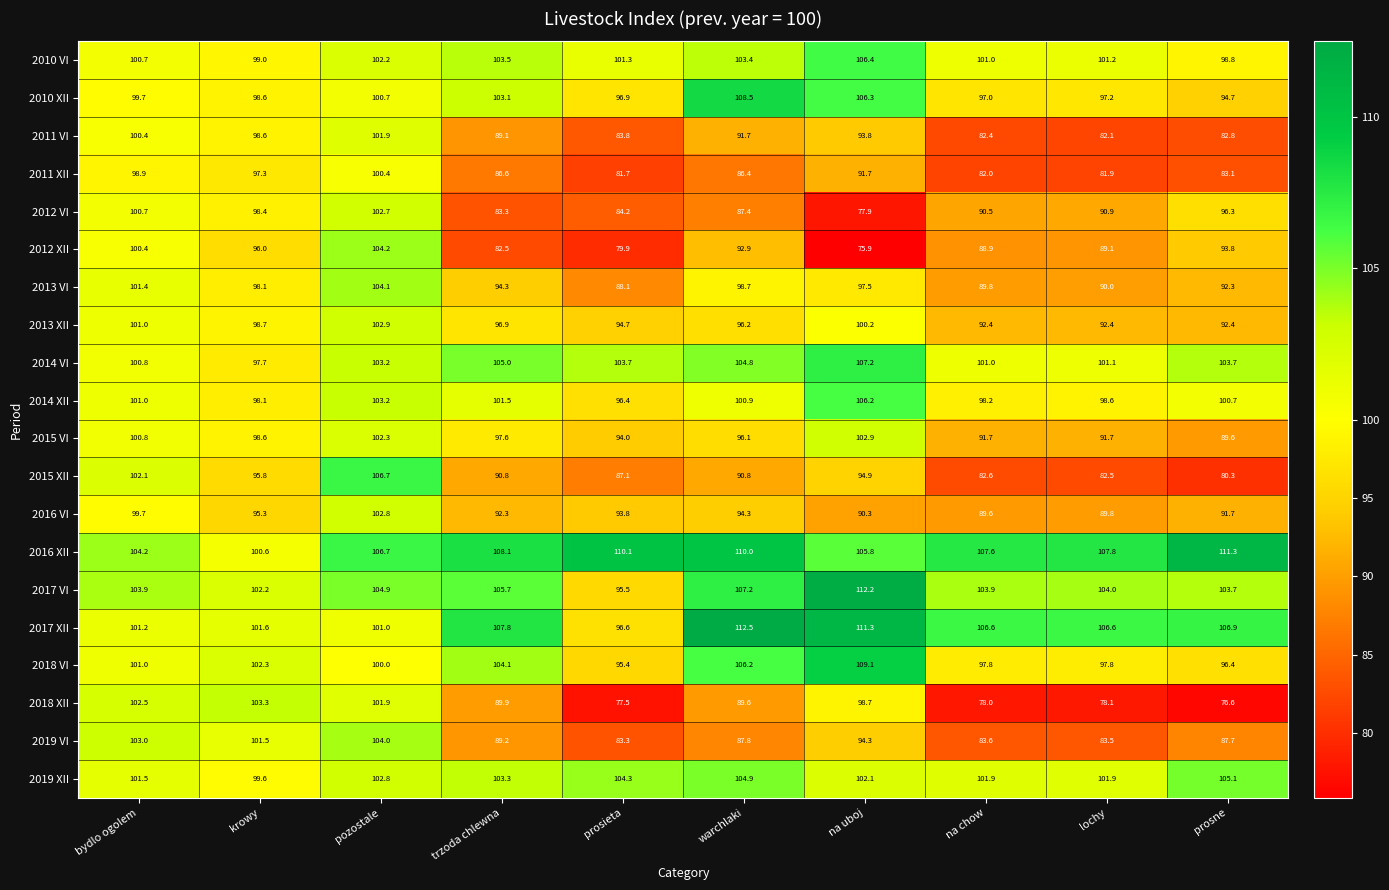

Which series has the widest spread of values?

2012 XII